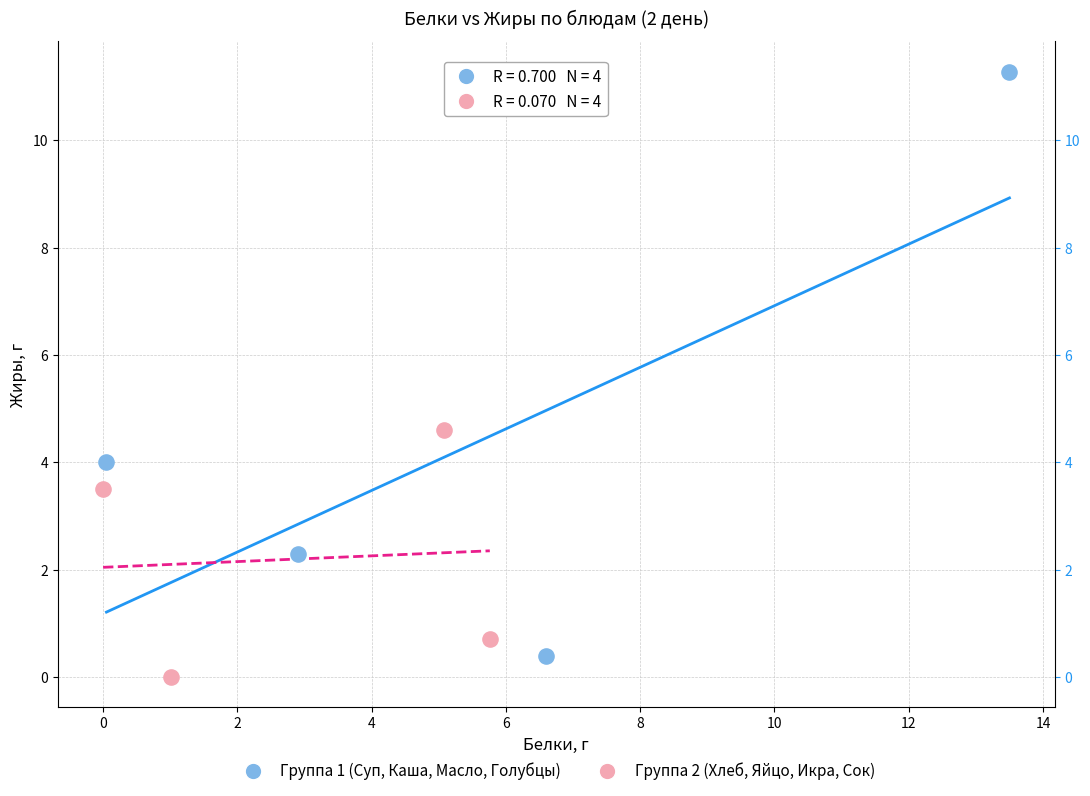

Which series has the largest Y range (max minus min)?

Группа 1 (Суп, Каша, Масло, Голубцы)